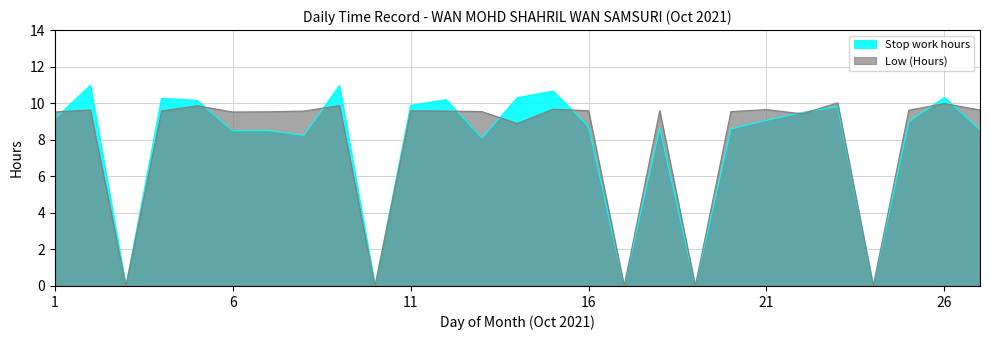

The value at 7 is 9.5. True or false?

True